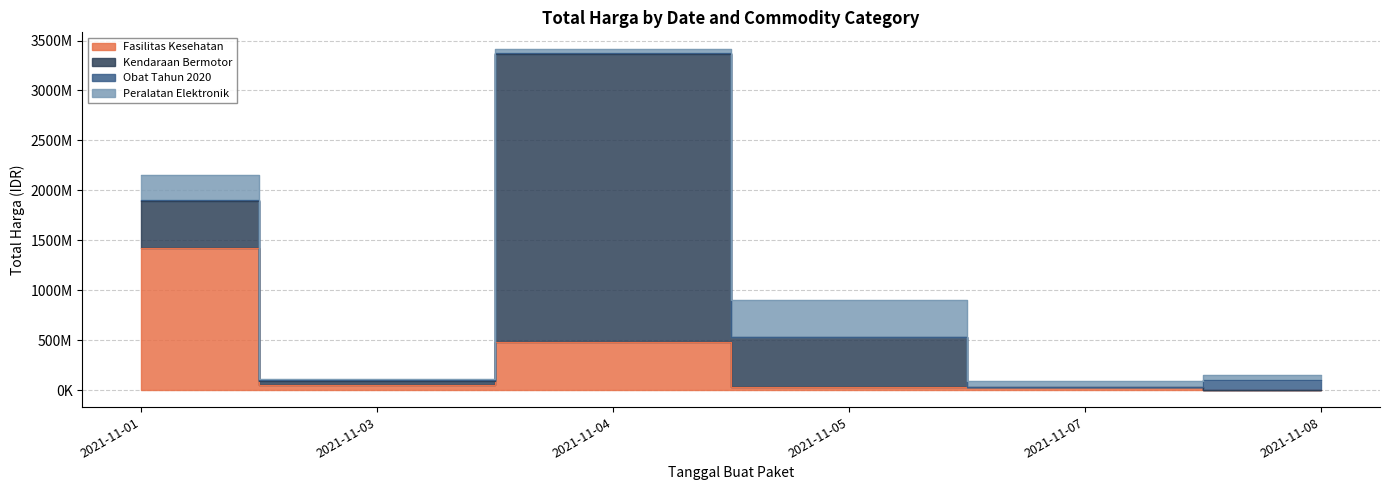

What is the value of the Obat Tahun 2020 point at the 3rd from the left?

7401240